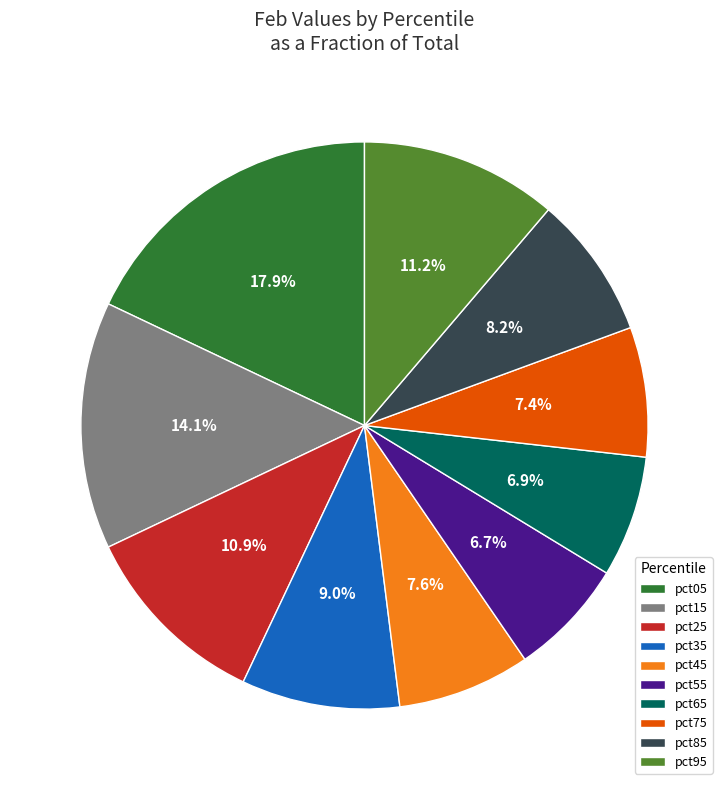

Between pct95 and pct45, which is larger?

pct95